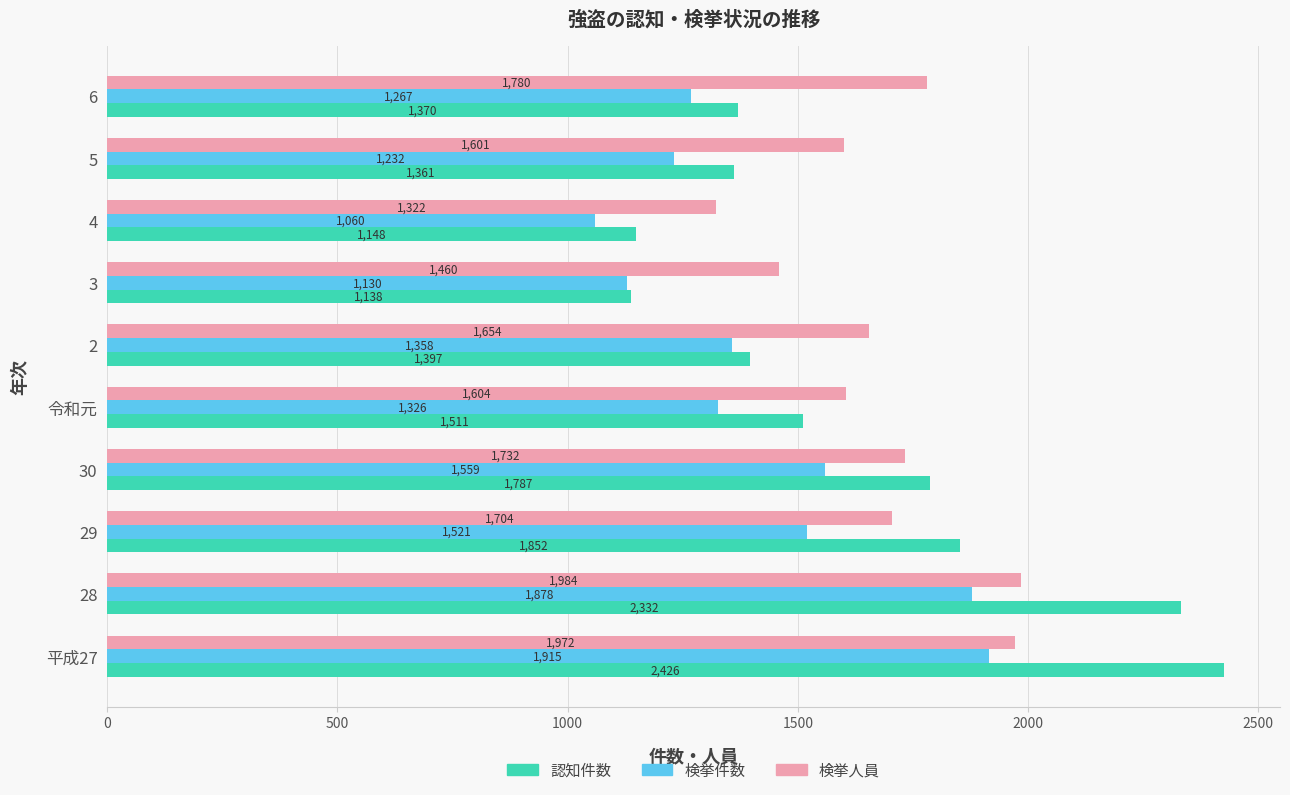

List the series in order of their overall mean, highest first.

検挙人員, 認知件数, 検挙件数